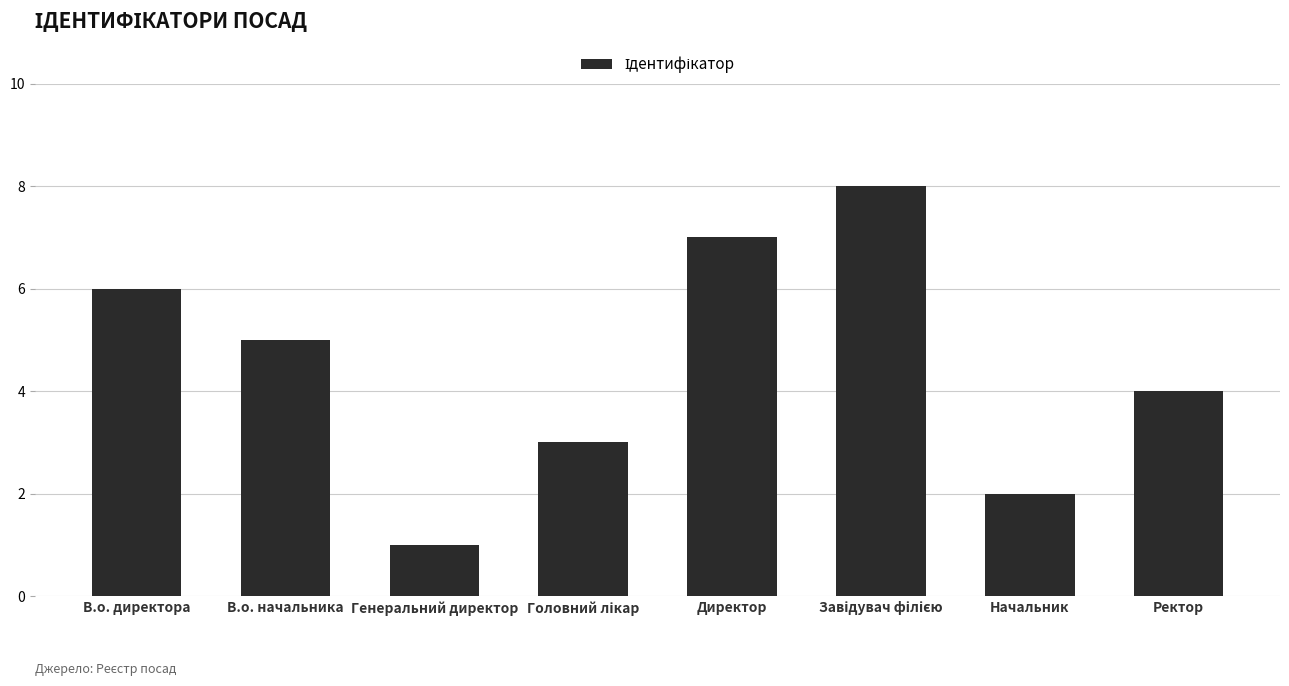

At which label is the value closest to 4?

Ректор